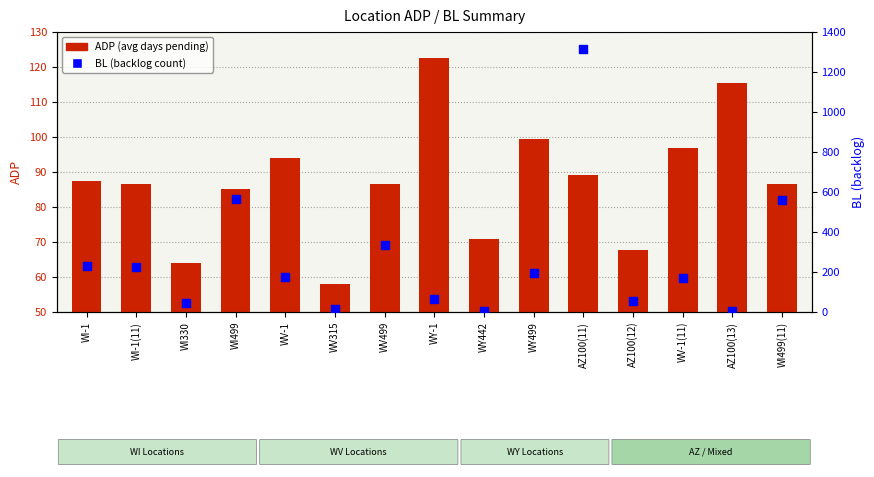

Is the value of ADP (avg days pending) at WI499(11) greater than the value of BL (backlog) at WI499?

No